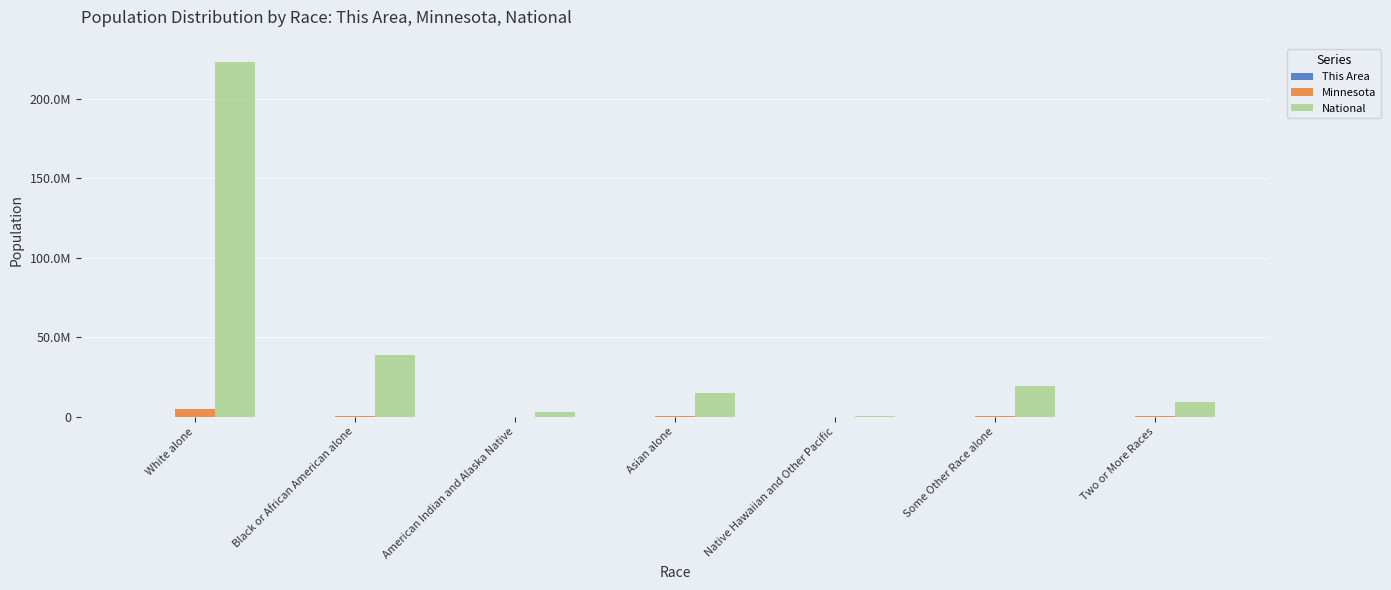

Rank the series at Asian alone from lowest to highest value.

This Area, Minnesota, National